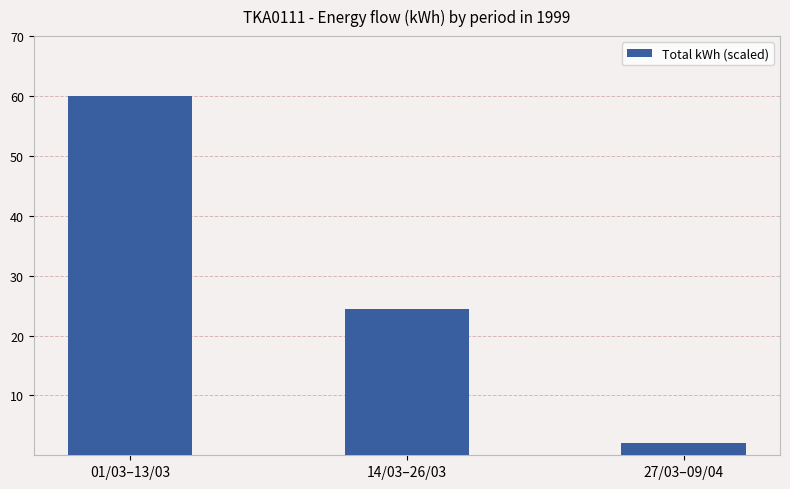

List the labels in order of value, smallest first.

27/03–09/04, 14/03–26/03, 01/03–13/03